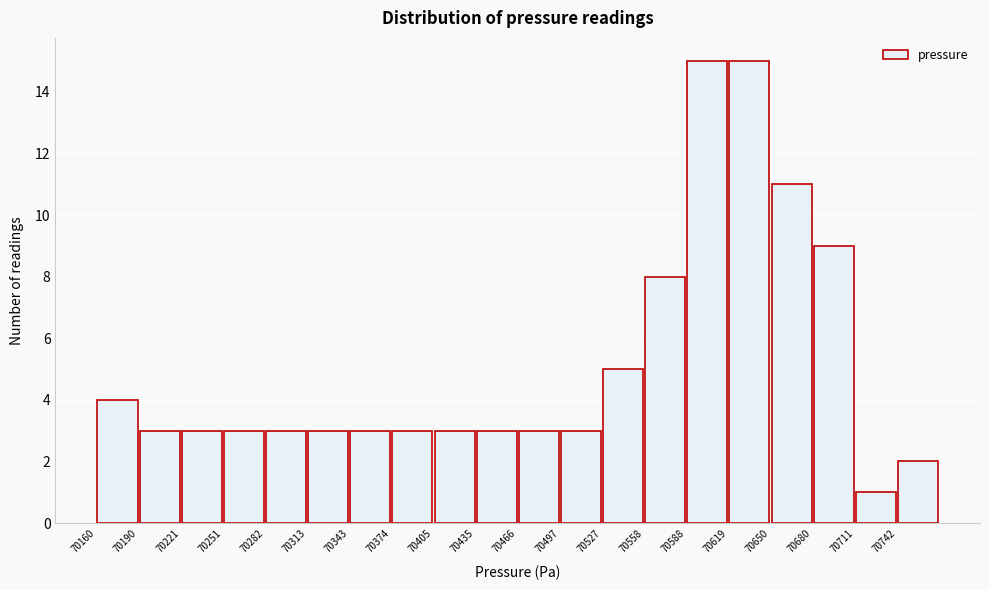

Reading left to right, transcribe this chart: for each bar, give the range it covers on the x-axis and its height. Neither the bar edges nor the heights are printed on the chart, so give them approximately, as read against the axes.

70160 to 70190: 4
70190 to 70220: 3
70220 to 70250: 3
70250 to 70285: 3
70285 to 70315: 3
70315 to 70345: 3
70345 to 70375: 3
70375 to 70405: 3
70405 to 70435: 3
70435 to 70465: 3
70465 to 70495: 3
70495 to 70530: 3
70530 to 70560: 5
70560 to 70590: 8
70590 to 70620: 15
70620 to 70650: 15
70650 to 70680: 11
70680 to 70710: 9
70710 to 70740: 1
70740 to 70775: 2